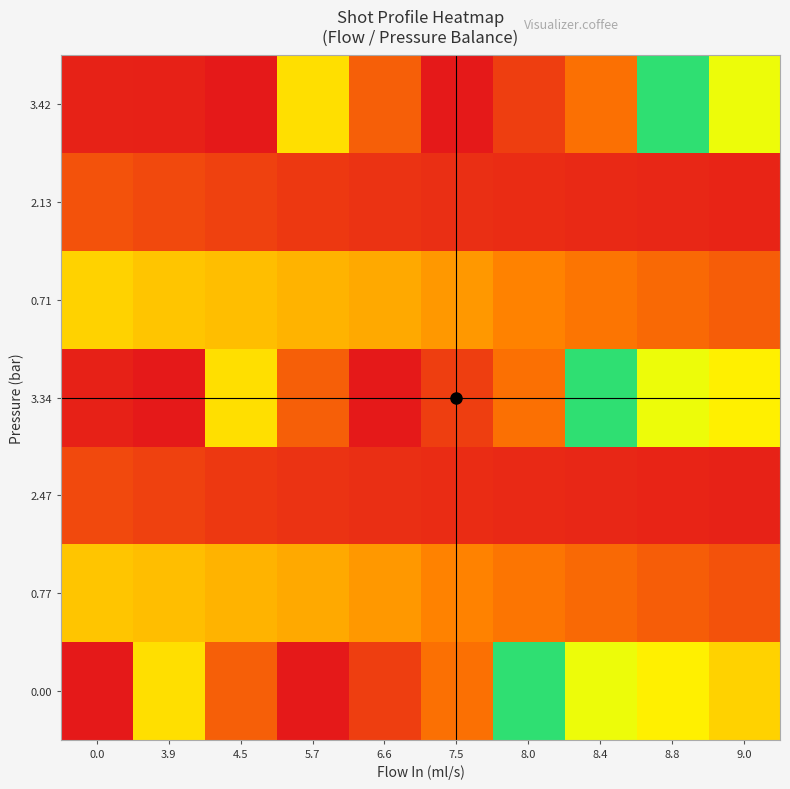

What is the spread (max minus min) of values at 8.4?

30.2